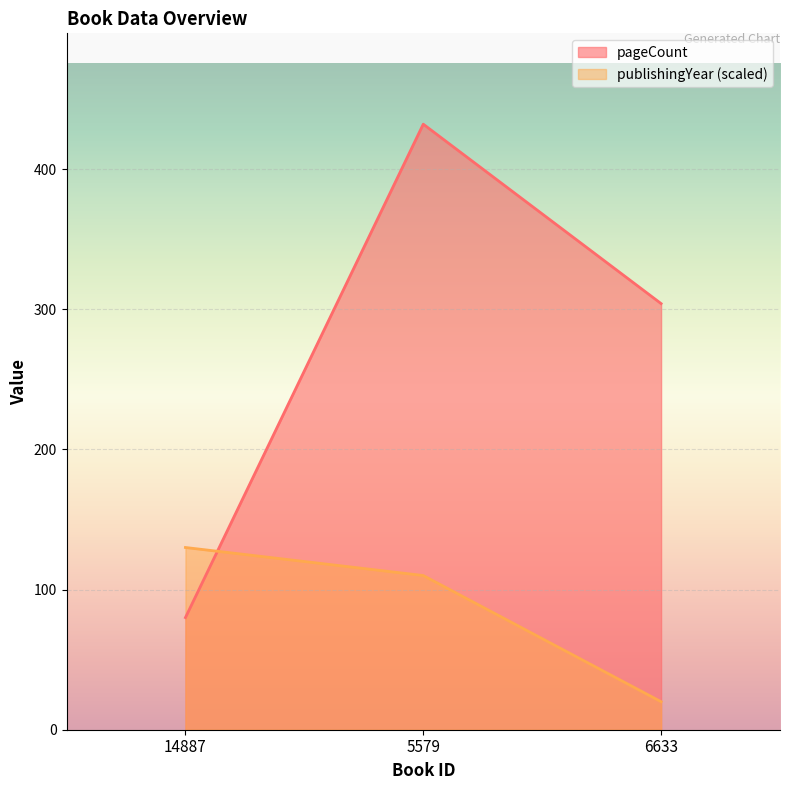

How many publishingYear values are between 20 and 130?

3